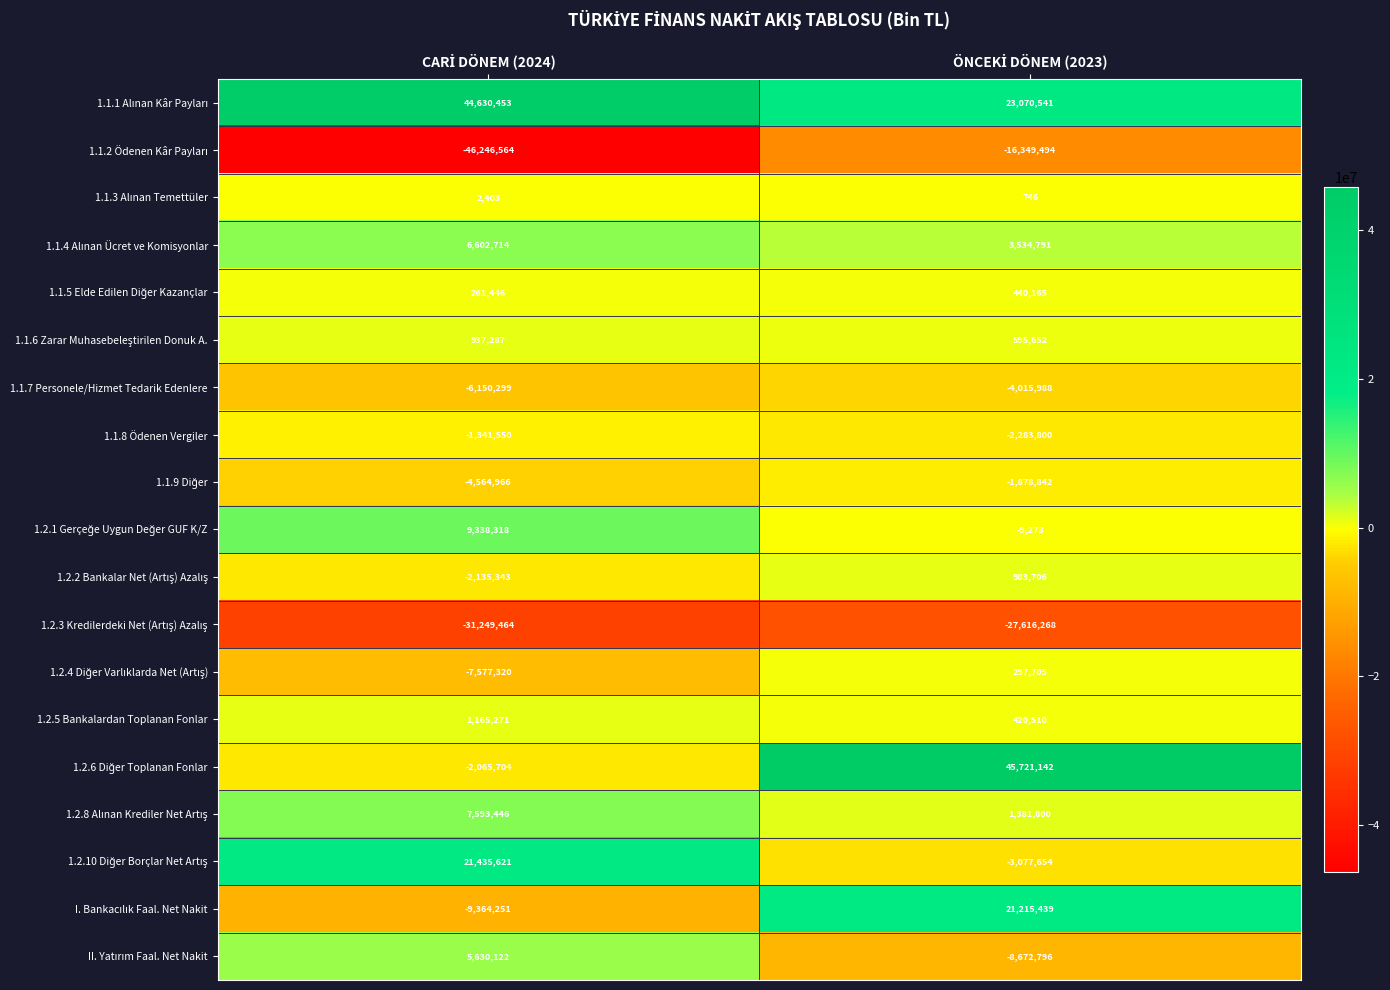

What is the maximum value shown in the chart?

45721142